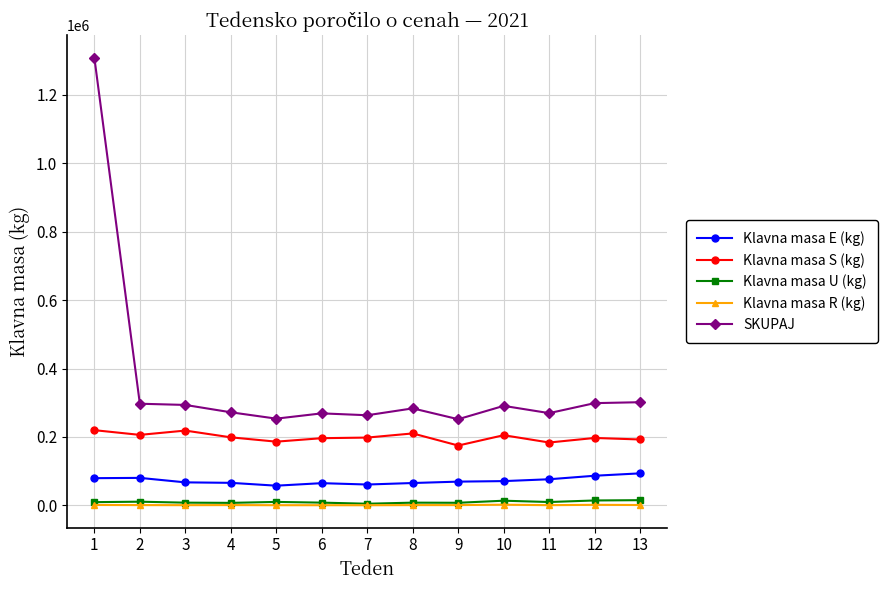

What is the maximum value for SKUPAJ?

1309019